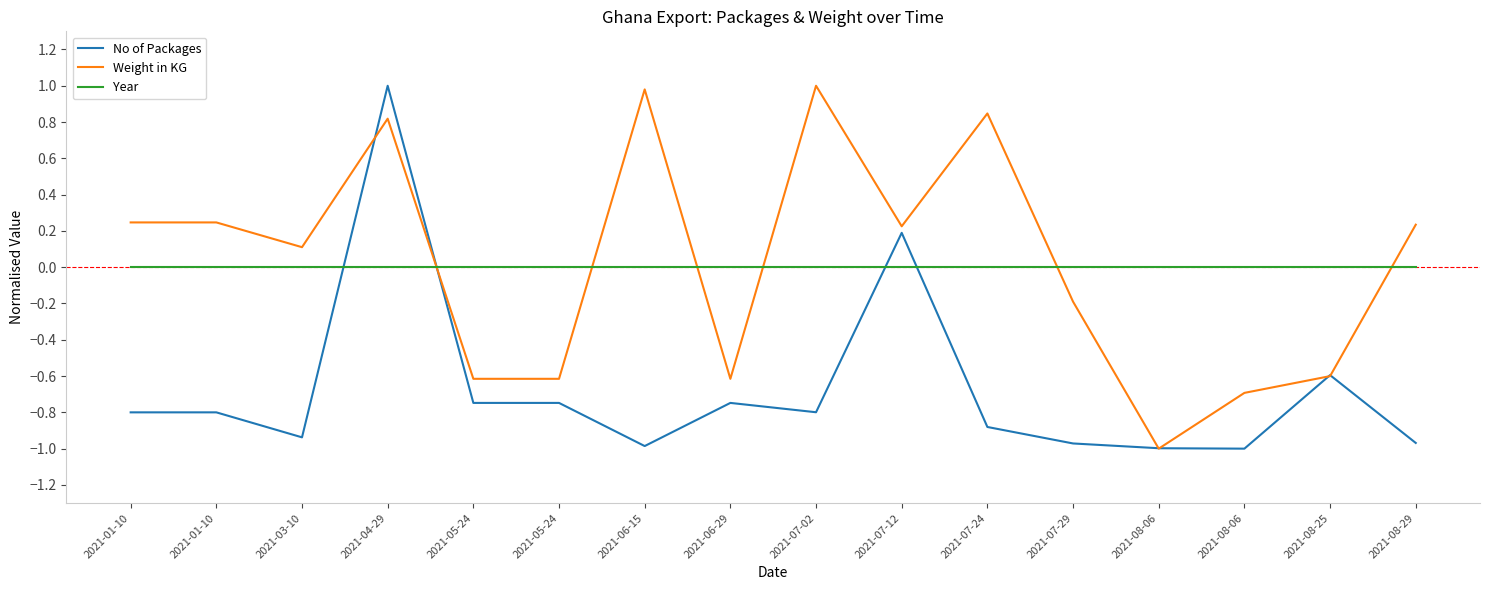

Reading left to right, list all the values displayed in this chart.

No of Packages: 2021-01-10=-0.8	2021-01-10=-0.8	2021-03-10=-0.9	2021-04-29=1.0	2021-05-24=-0.7	2021-05-24=-0.7	2021-06-15=-1.0	2021-06-29=-0.7	2021-07-02=-0.8	2021-07-12=0.2	2021-07-24=-0.9	2021-07-29=-1.0	2021-08-06=-1.0	2021-08-06=-1.0	2021-08-25=-0.6	2021-08-29=-1.0
Weight in KG: 2021-01-10=0.2	2021-01-10=0.2	2021-03-10=0.1	2021-04-29=0.8	2021-05-24=-0.6	2021-05-24=-0.6	2021-06-15=1.0	2021-06-29=-0.6	2021-07-02=1.0	2021-07-12=0.2	2021-07-24=0.8	2021-07-29=-0.2	2021-08-06=-1.0	2021-08-06=-0.7	2021-08-25=-0.6	2021-08-29=0.2
Year: 2021-01-10=0.0	2021-01-10=0.0	2021-03-10=0.0	2021-04-29=0.0	2021-05-24=0.0	2021-05-24=0.0	2021-06-15=0.0	2021-06-29=0.0	2021-07-02=0.0	2021-07-12=0.0	2021-07-24=0.0	2021-07-29=0.0	2021-08-06=0.0	2021-08-06=0.0	2021-08-25=0.0	2021-08-29=0.0